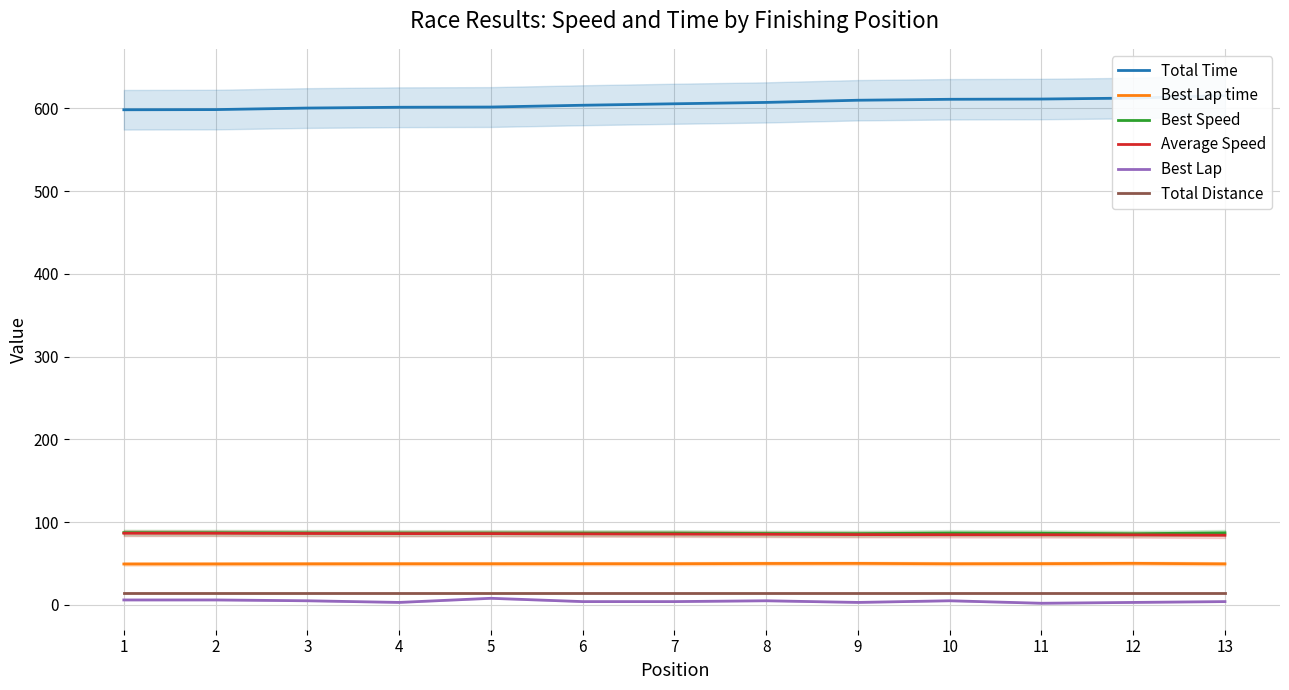

Rank the categories by Best Lap time value from lowest to highest.

1, 2, 13, 3, 4, 10, 5, 6, 7, 11, 8, 9, 12